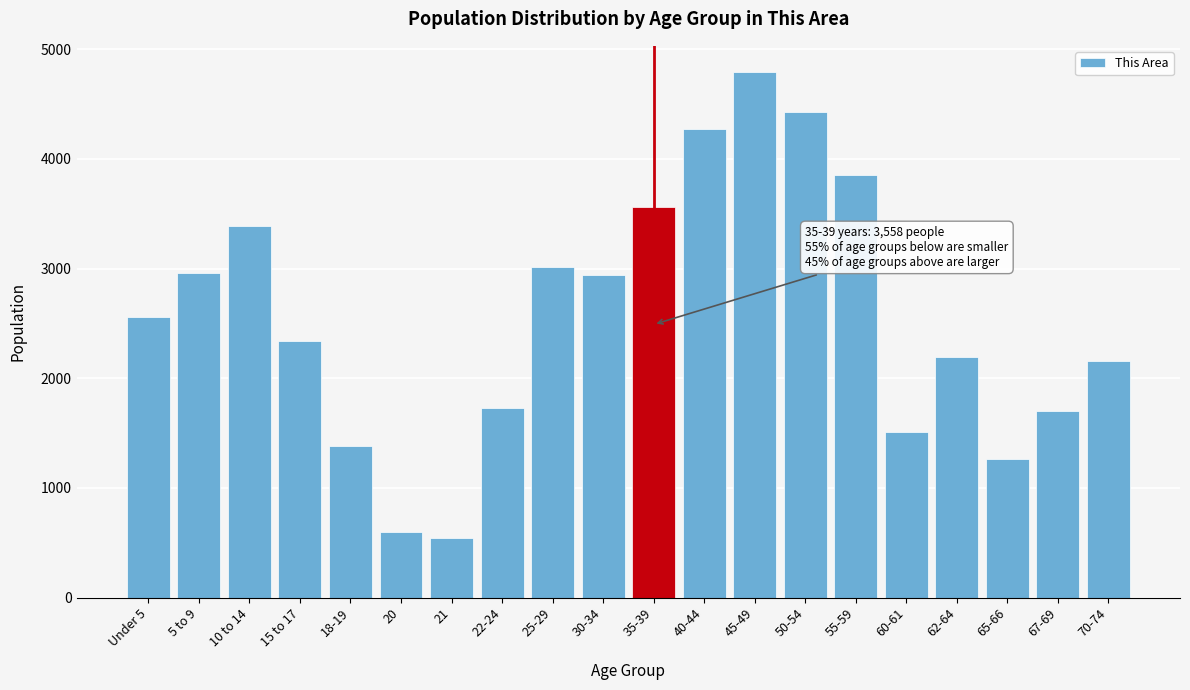

What is the value of the 1st bar from the left?

2557